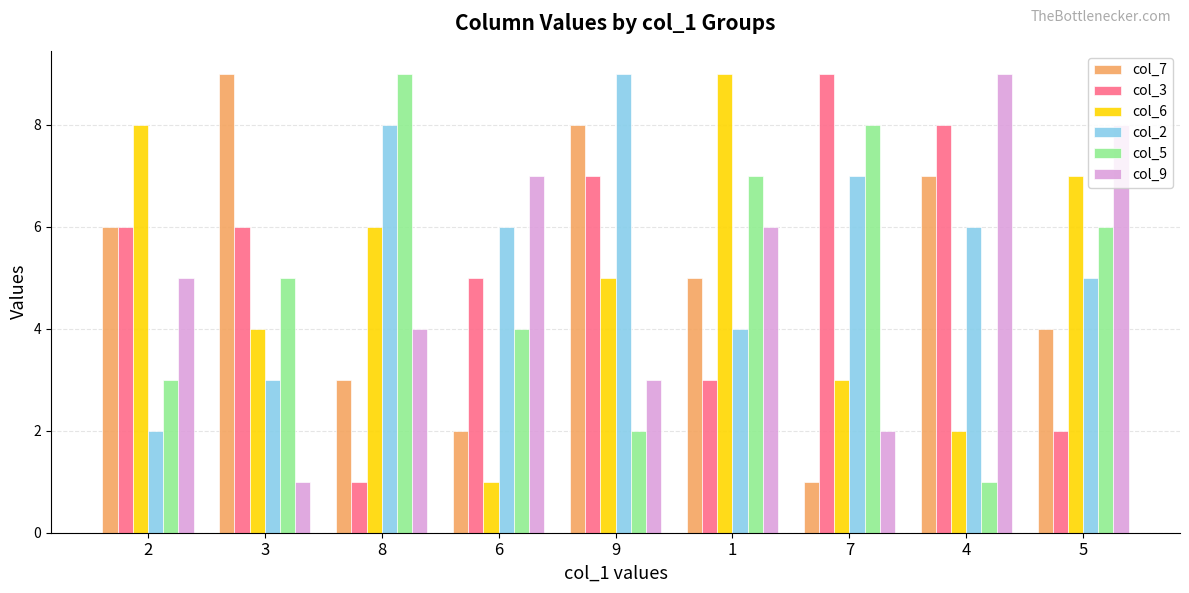

Is the value of col_3 at 9 greater than the value of col_2 at 8?

No